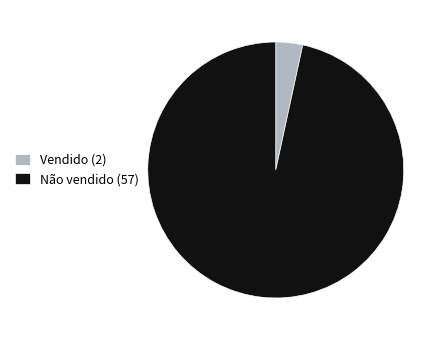

Which slice is the largest?

Não vendido